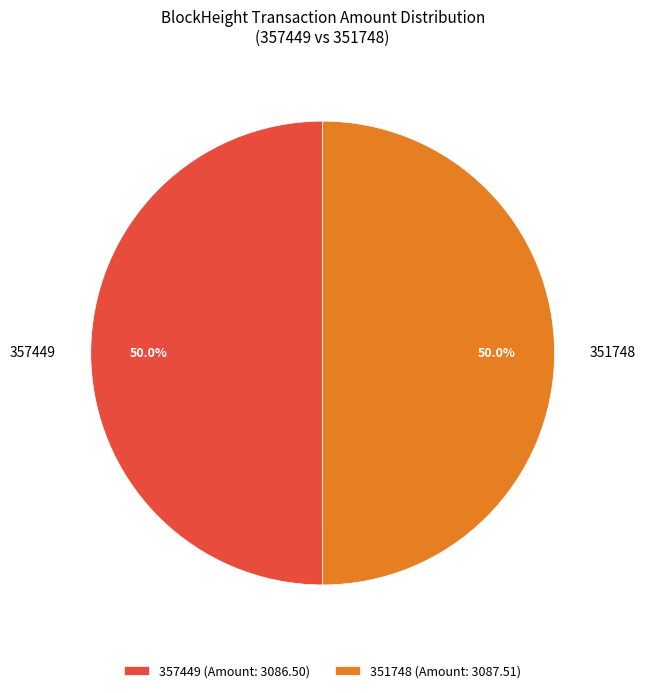

What percentage do 351748 (Amount: 3087.51) and 357449 (Amount: 3086.50) together represent?

100.0%